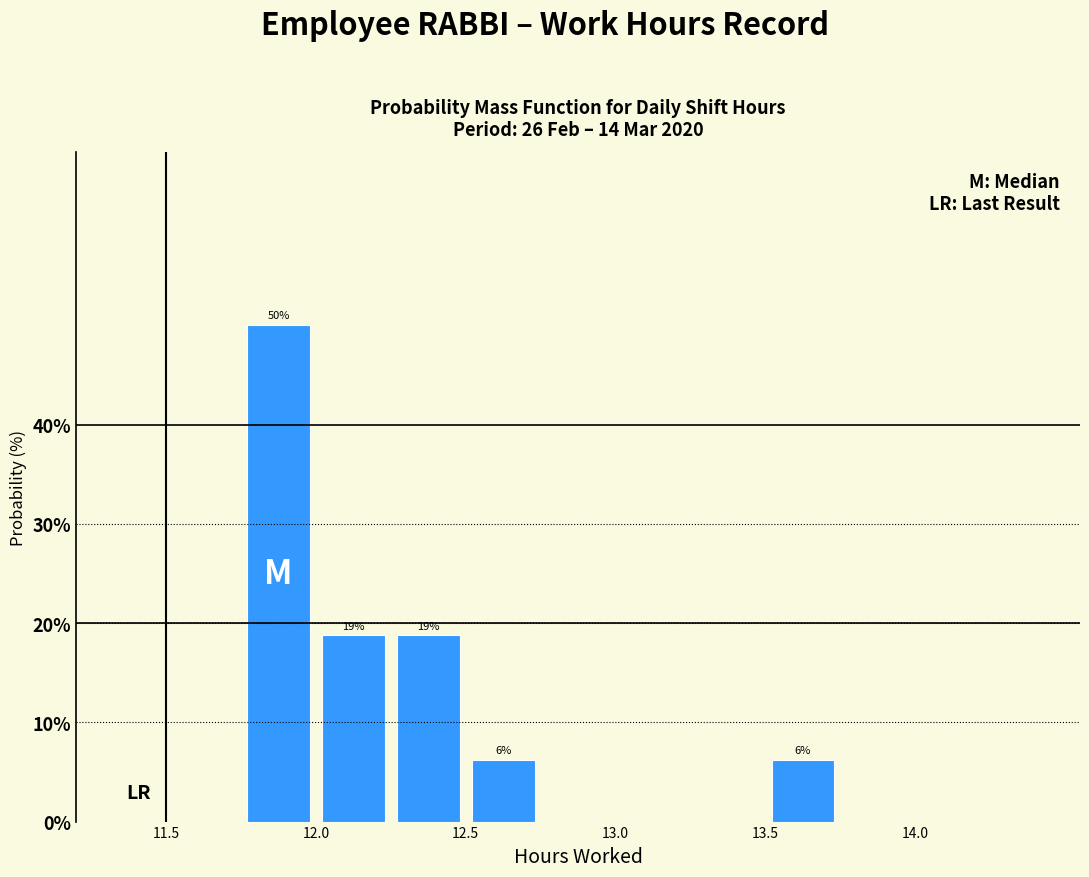

Over which range of the x-axis is the bar tallest?

11.75 to 12.00